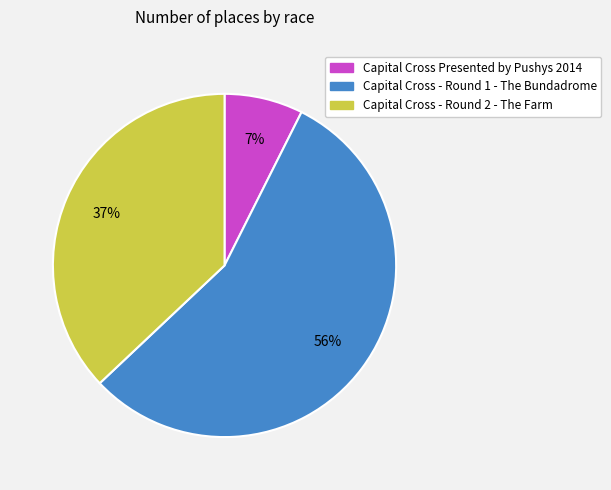

To the nearest percent, what is the average slice percentage?

33%